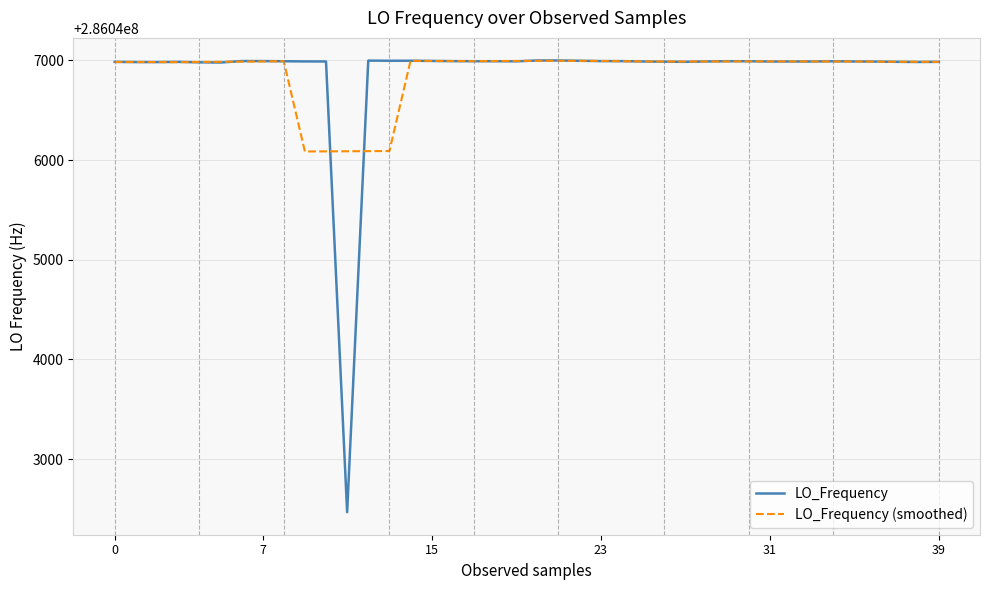

Which series has the largest range (max minus min)?

LO_Frequency